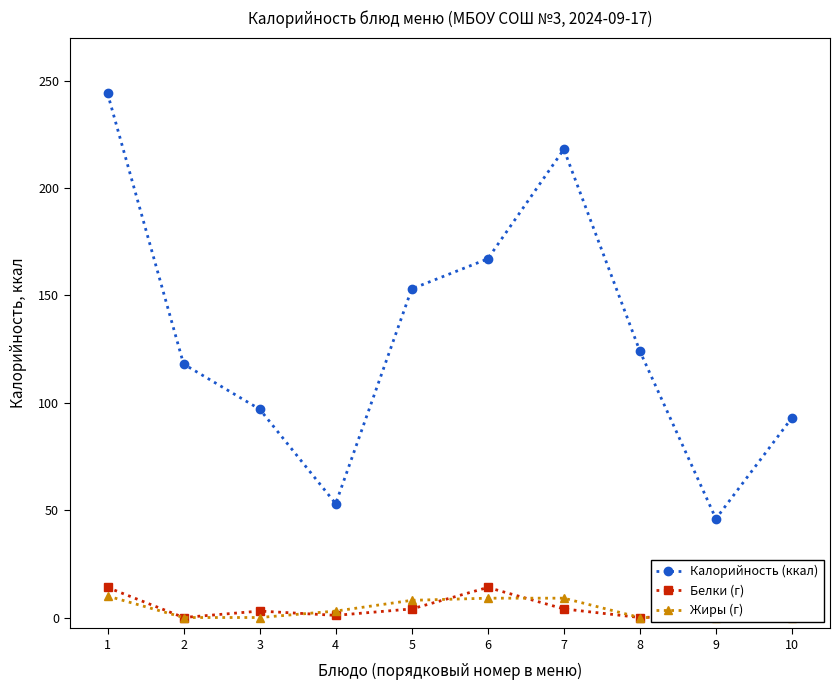

Reading left to right, extract all data points from this chart.

Калорийность (ккал): 244	118	97	53	153	167	218	124	46	93
Белки (г): 14	0	3	1	4	14	4	0	1	2
Жиры (г): 10	0	0	3	8	9	9	0	0	0